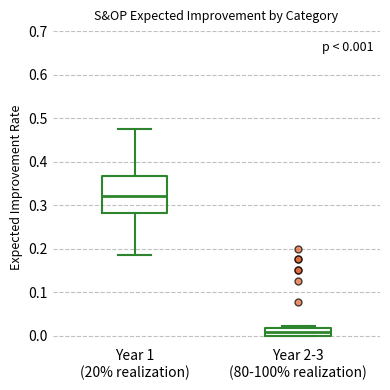

Comparing the boxes themselves (not the whiskers), which one is the tallest?

Year 1 (20% realization)